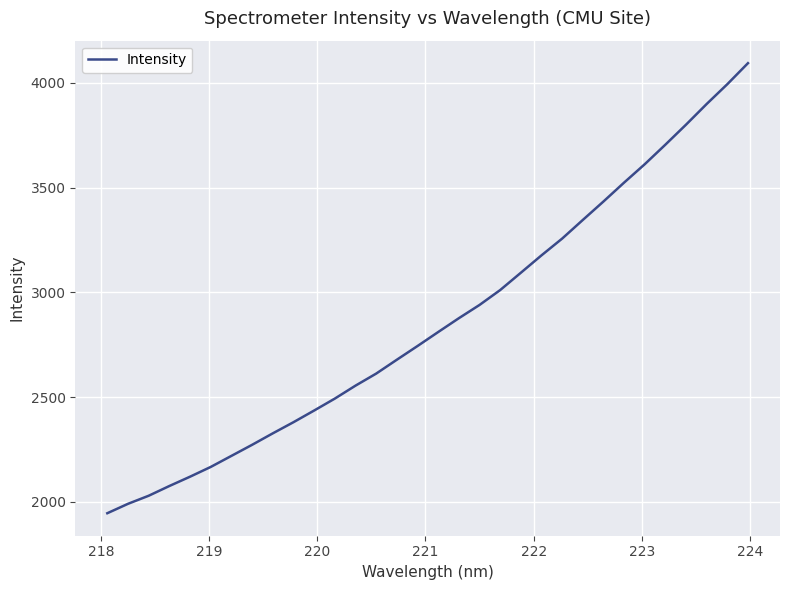

What is the difference between the maximum and minimum values?

2148.0